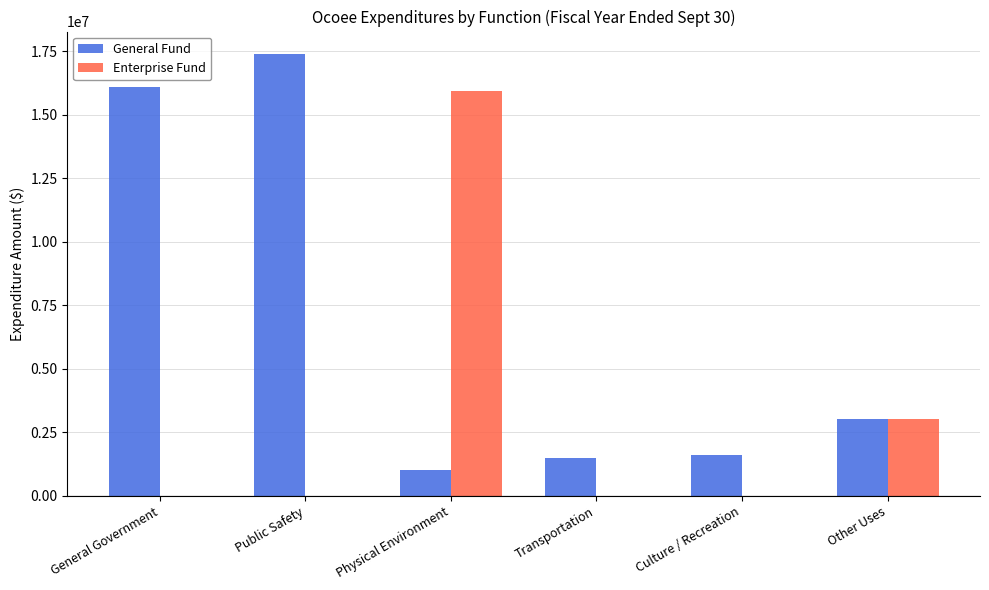

True or false: General Fund has a value of 16088541 at General Government.

True